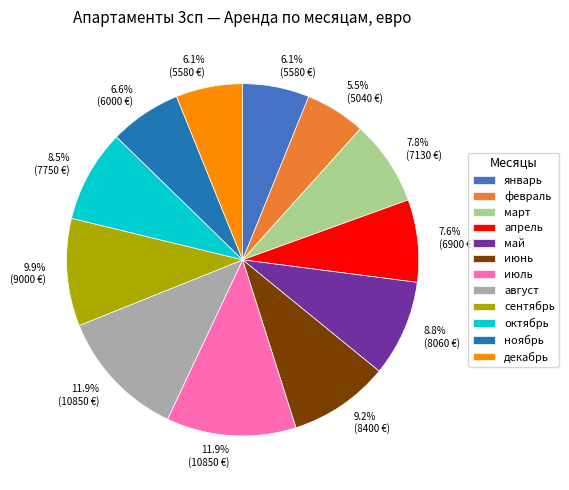

What is the total percentage of октябрь and июнь?

17.7%